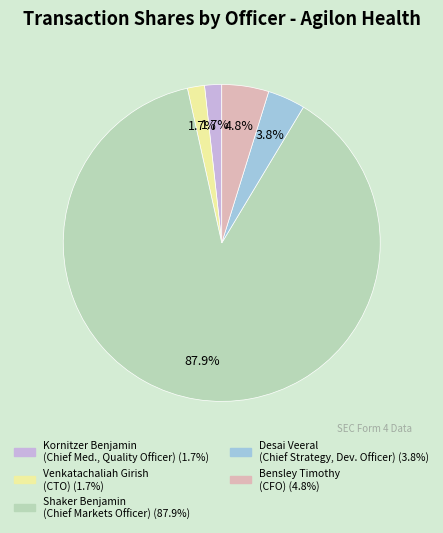

To the nearest percent, what is the average slice percentage?

20%